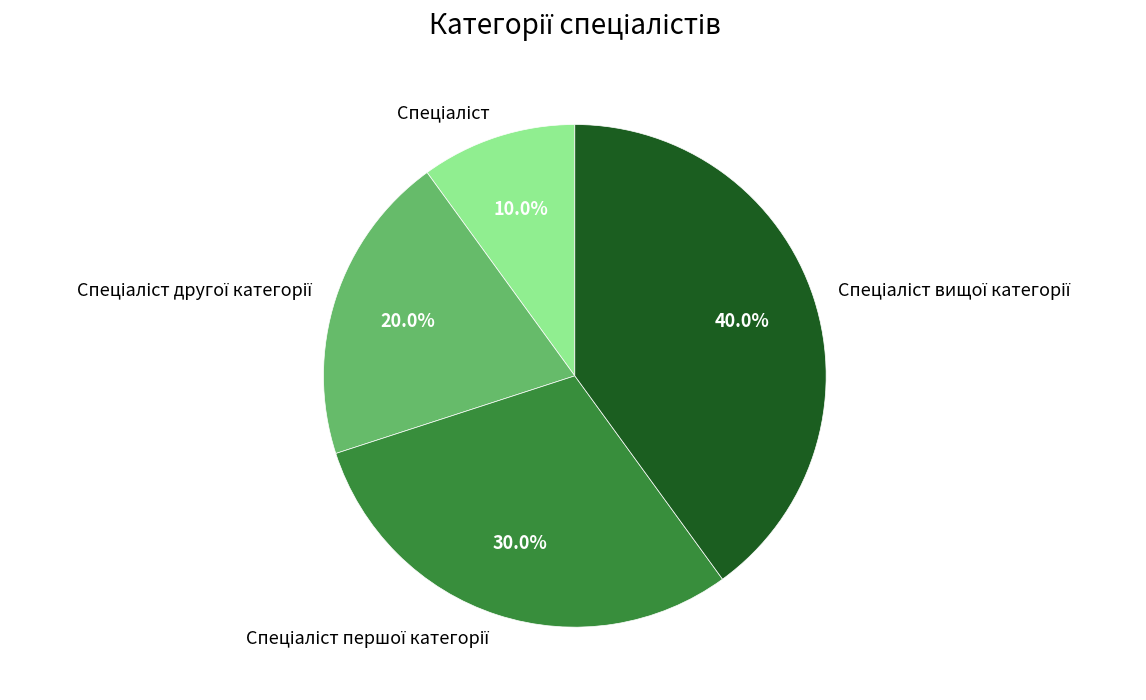

Is there any slice that represents more than half of the pie?

No